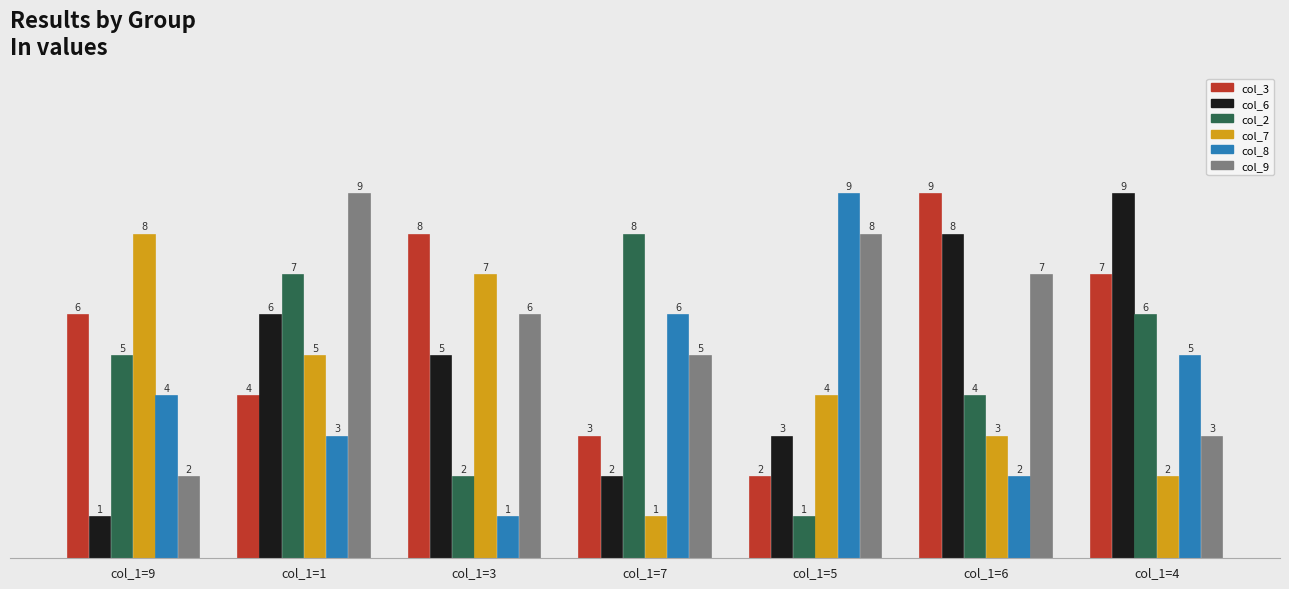

How many data points does each series have?

7